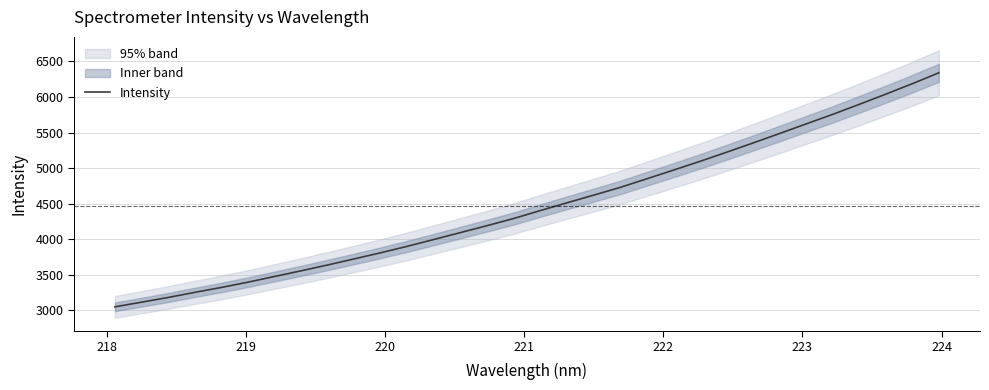

What is the maximum value for Intensity?

6340.6